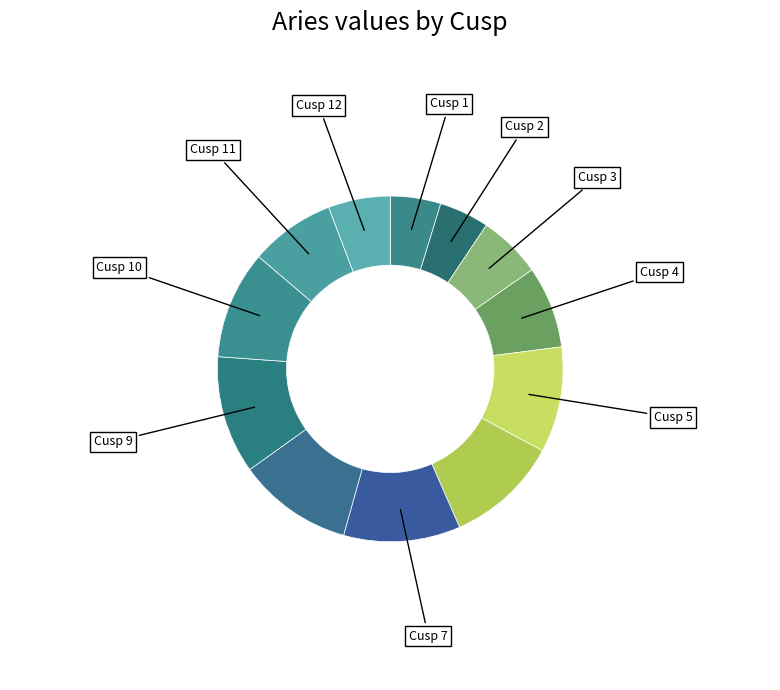

Which slice is the smallest?

Cusp 2